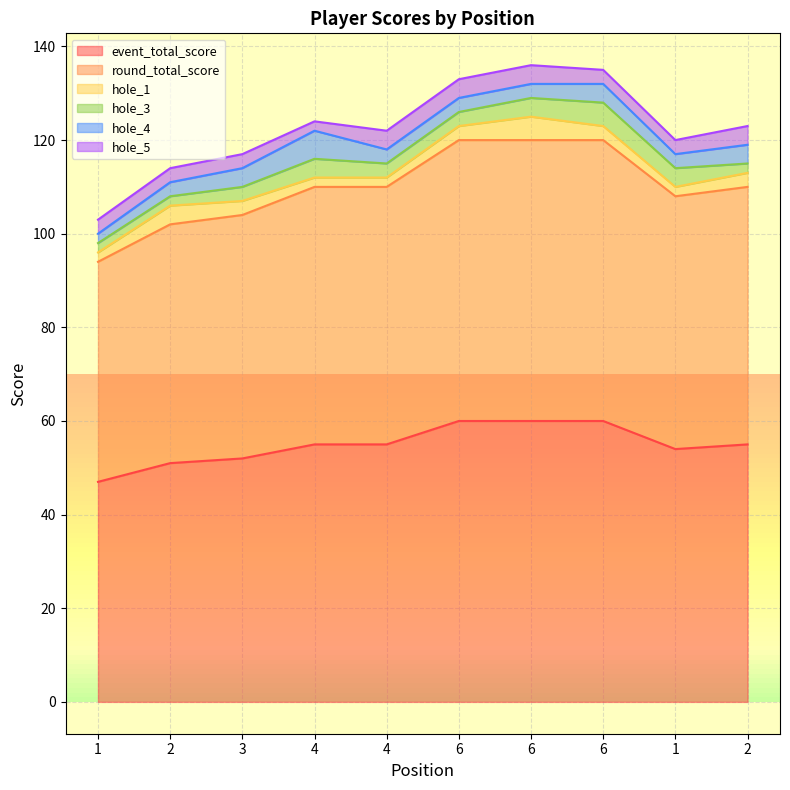

At which label does round_total_score reach its peak?

6